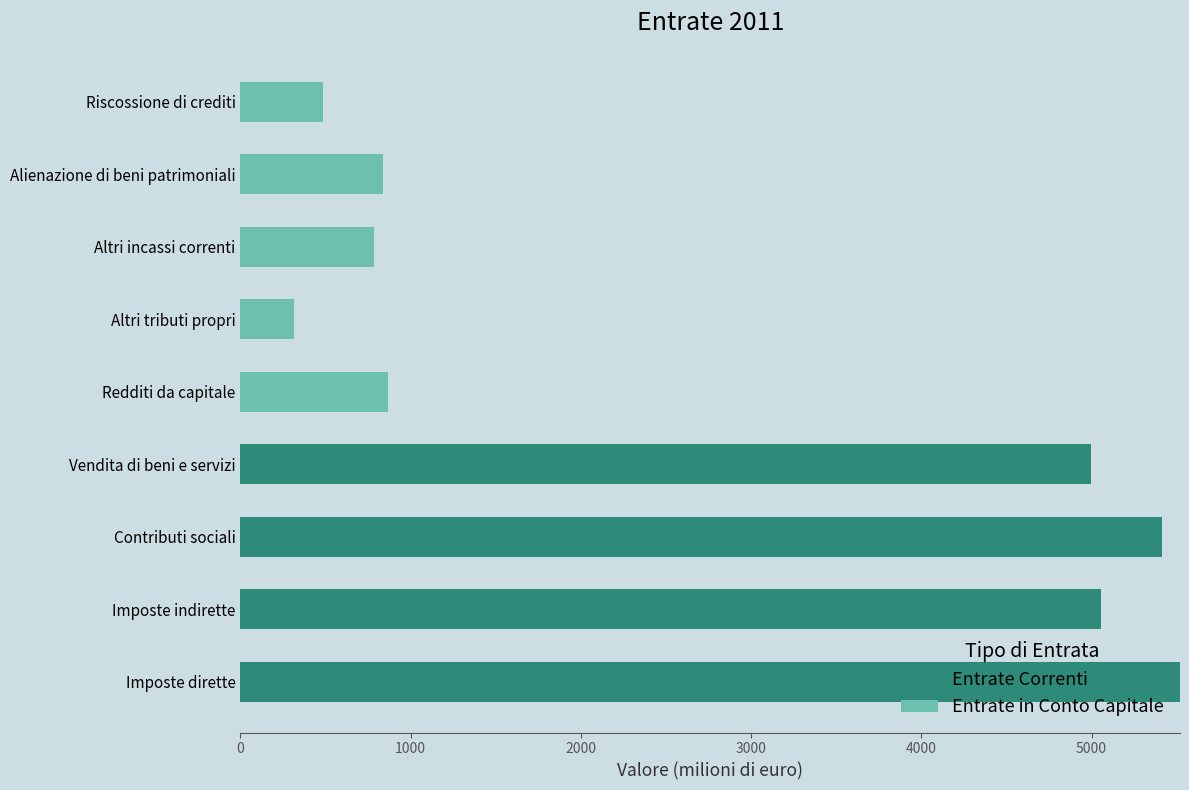

What is the highest value of the Entrate Correnti series?

5520.0